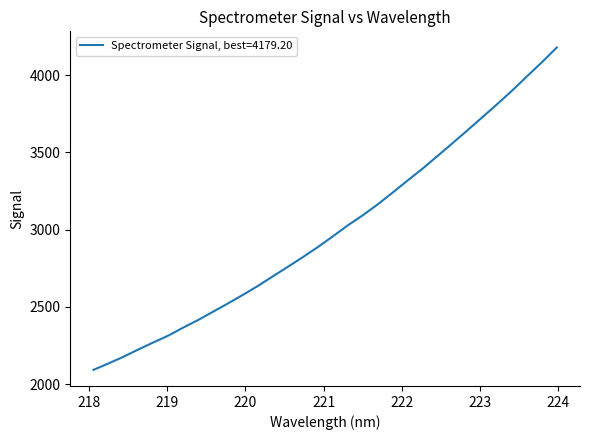

What is the smallest value displayed?

2092.1